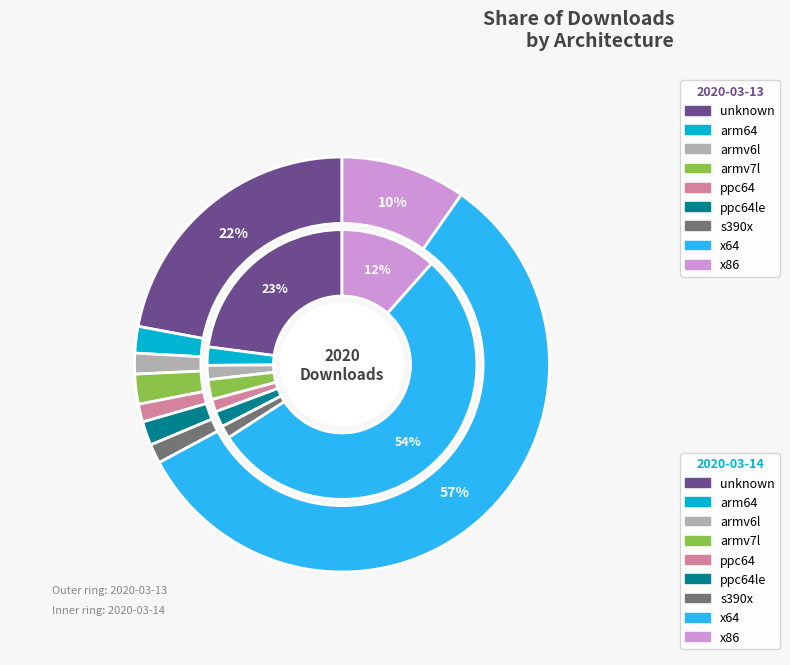

The 5 slice represents 2% of the pie. True or false?

True